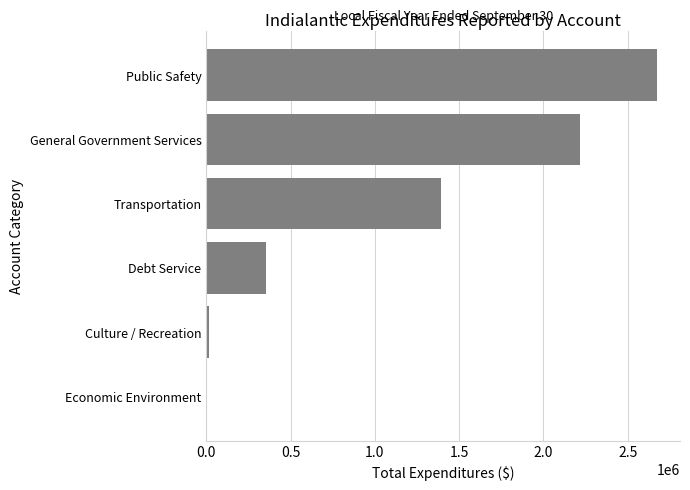

The chart shows a value of 2218983 at General Government Services. True or false?

True